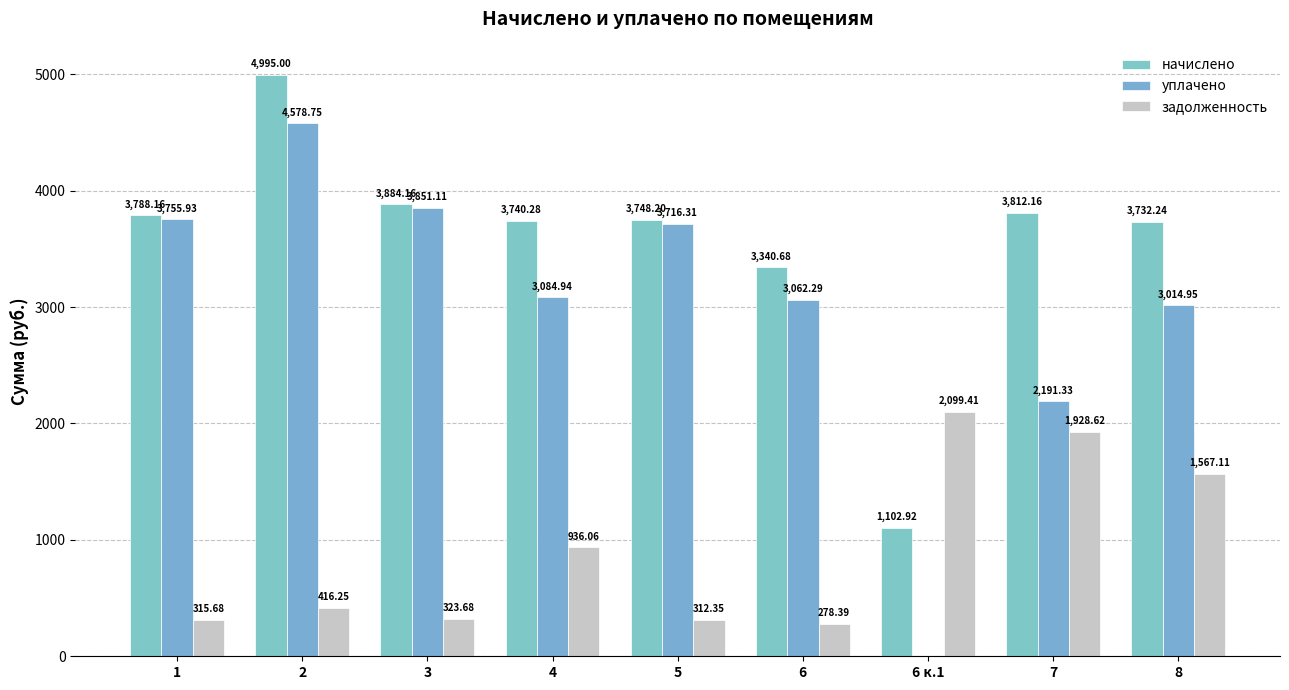

How many groups of bars are there?

9